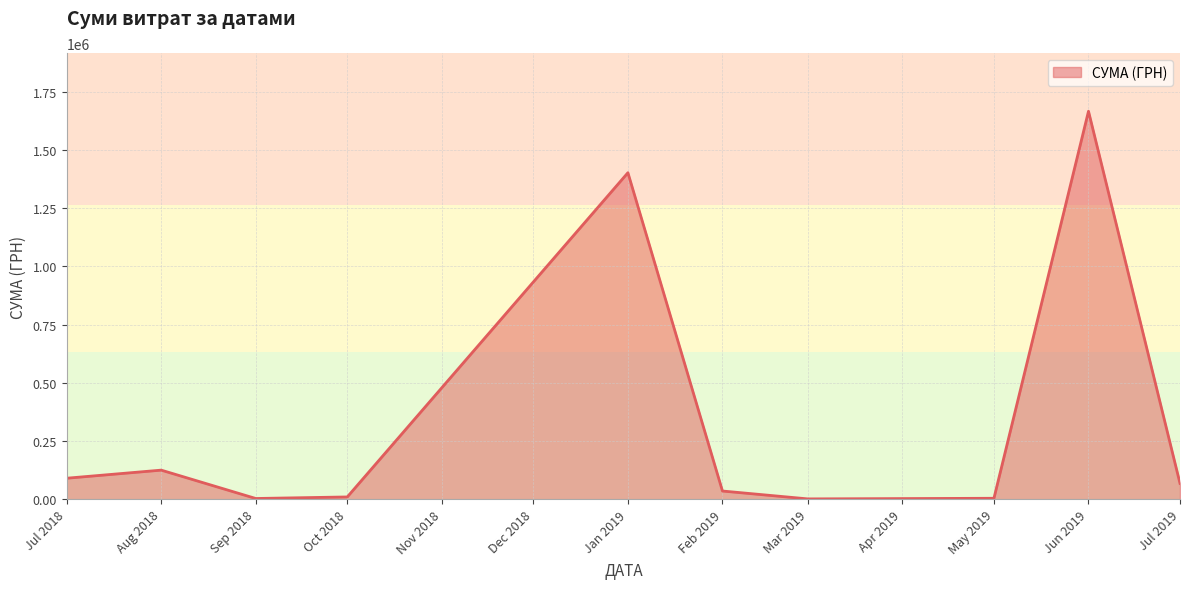

Does the chart display data point markers on the line(s)?

No